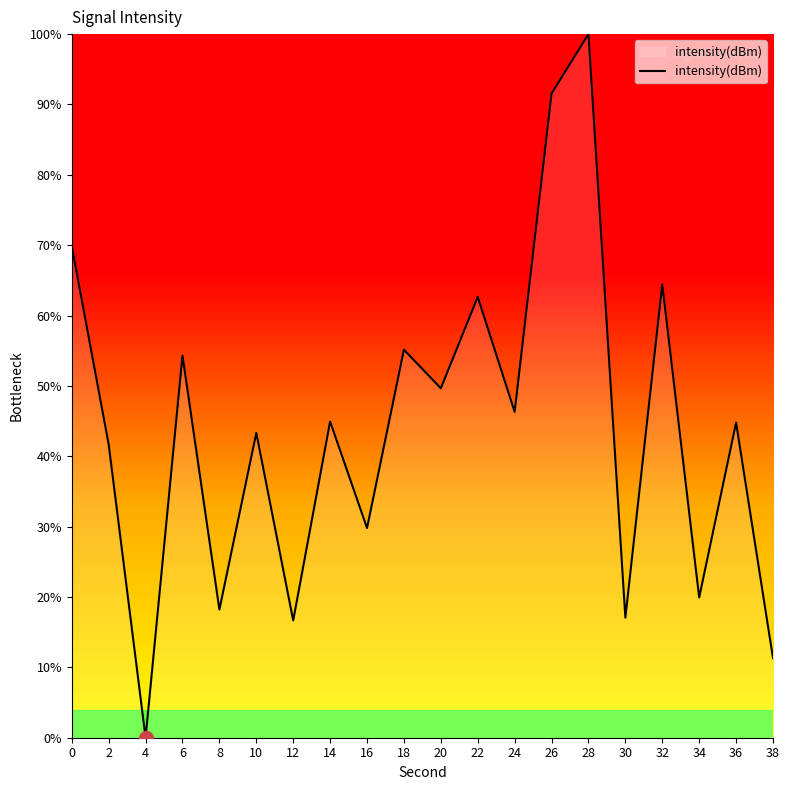

What is the difference between the maximum and minimum values?

100.0